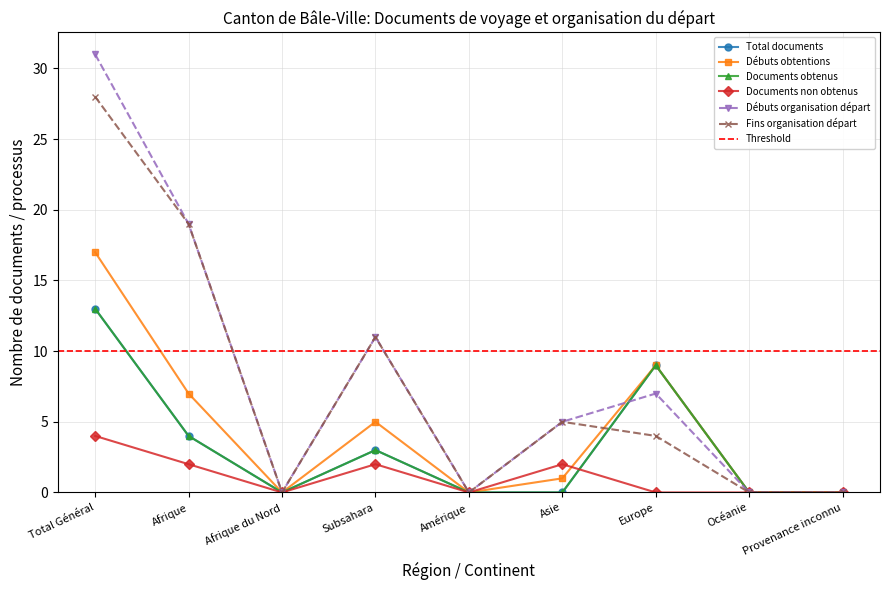

How many lines are shown in the chart?

6